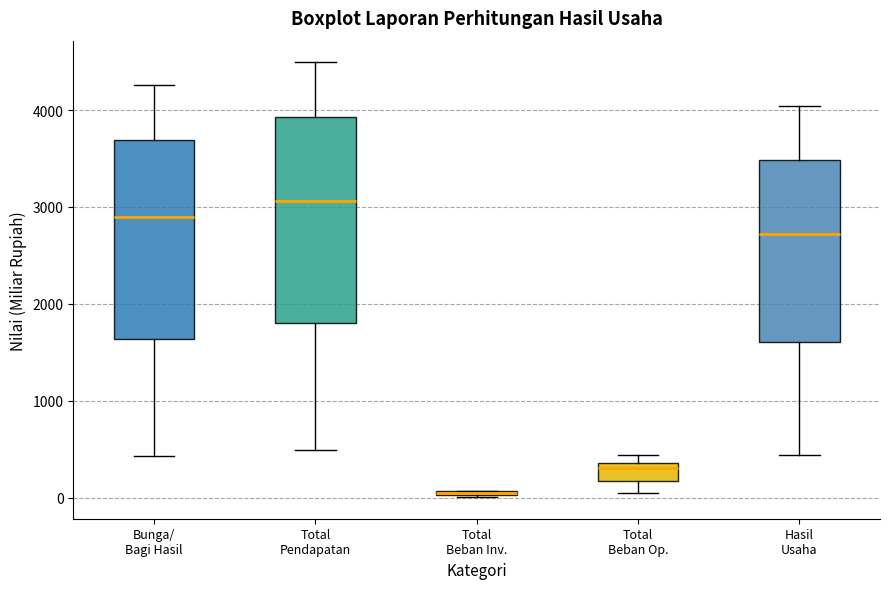

Where does the median line of the box for Hasil Usaha sit on the y-axis? The values are not printed on the chart, so give them approximately, as read against the axis.

2700